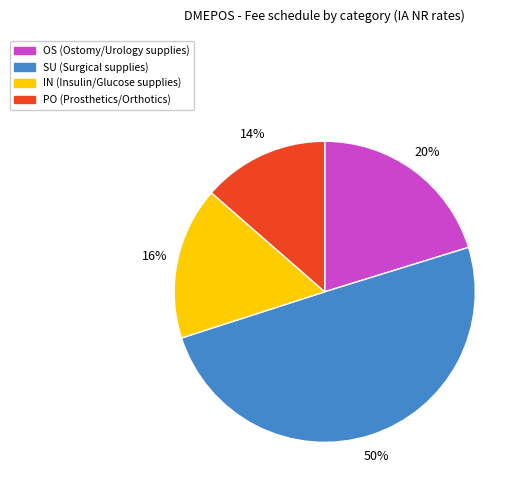

Between PO and OS, which is larger?

OS